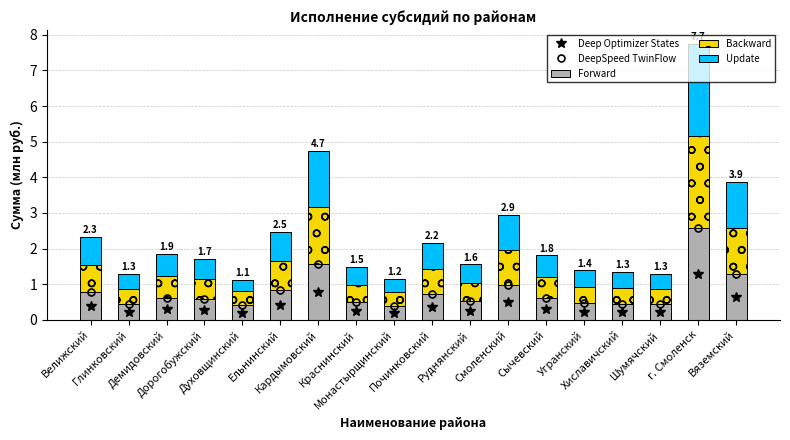

Which series has the largest total across all categories?

Backward